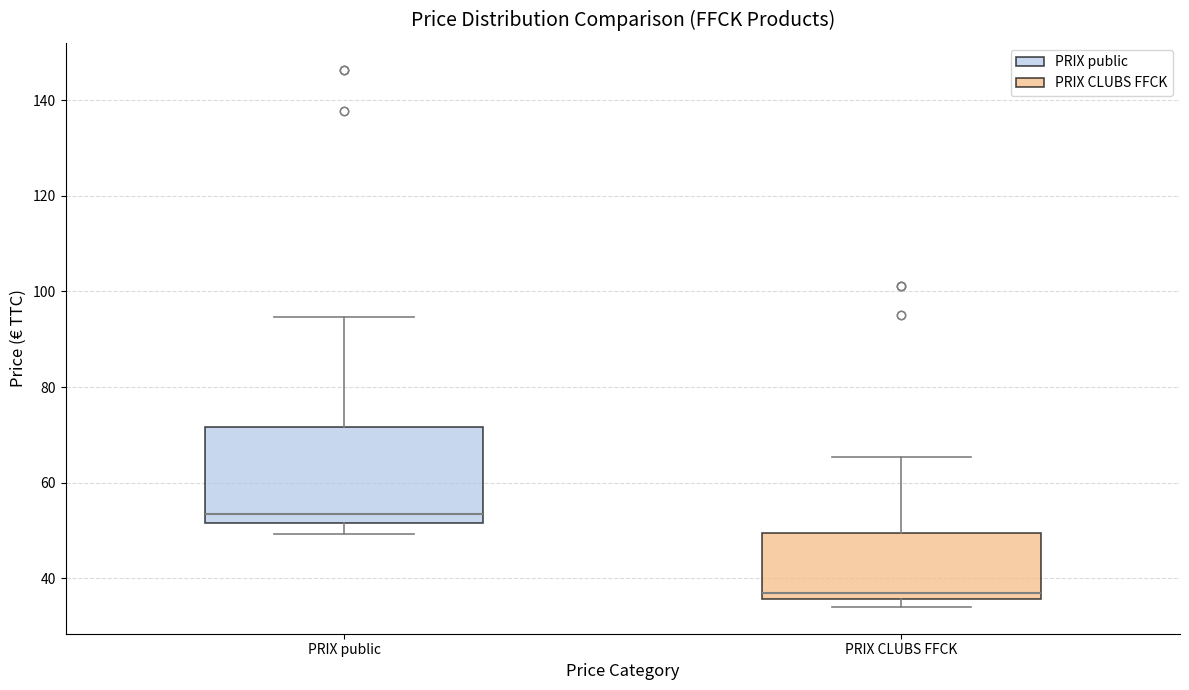

Reading left to right, read every box against the y-axis: the position of its median line, the range the box covers, and the ends of its whiskers. The values are not printed on the chart, so give them approximately, as read against the axis.

PRIX public: median 54, box 52 to 72, whiskers 50 to 94
PRIX CLUBS FFCK: median 36 (just above the box's lower edge), box 36 to 50, whiskers 34 to 66